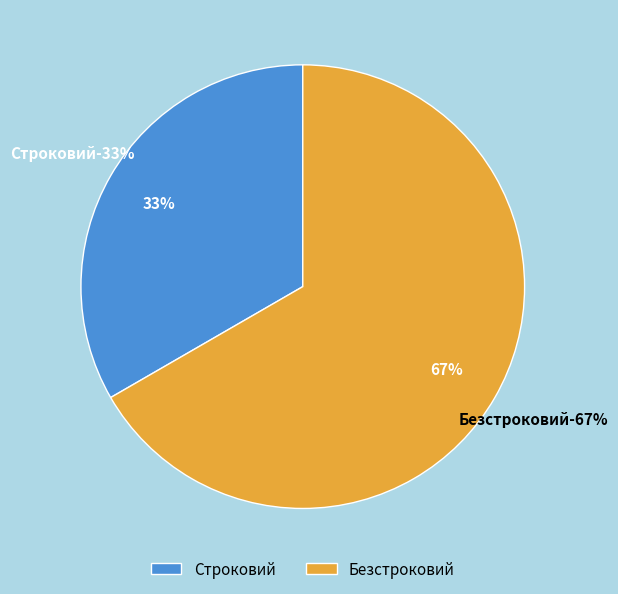

Rank the categories by value from highest to lowest.

Безстроковий, Строковий